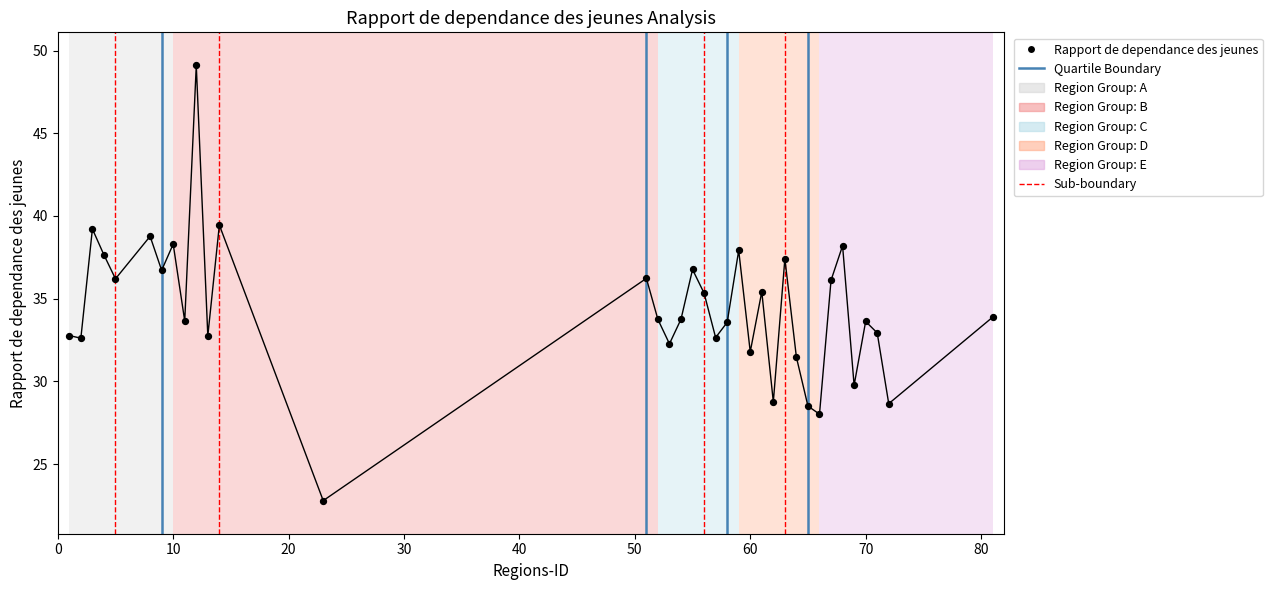

What is the range of X values (max minus min)?

80.0